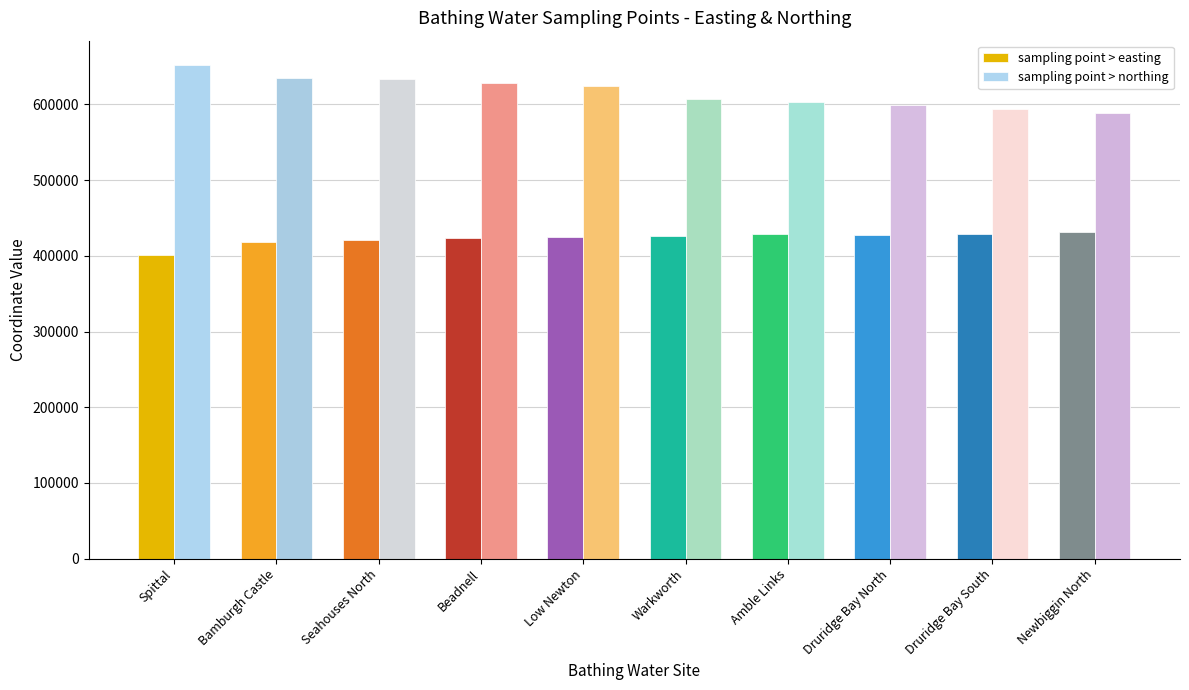

What is the smallest value displayed?

400800